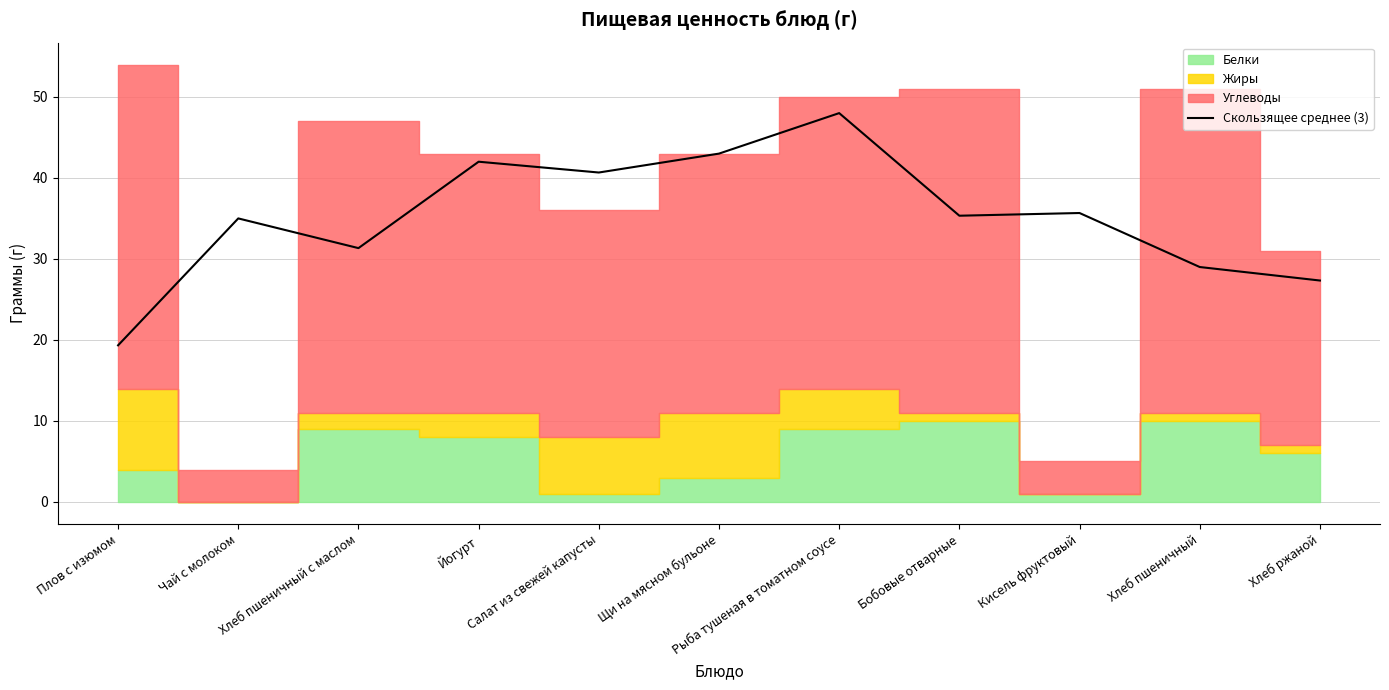

What is the label of the 10th point from the right?

Чай с молоком